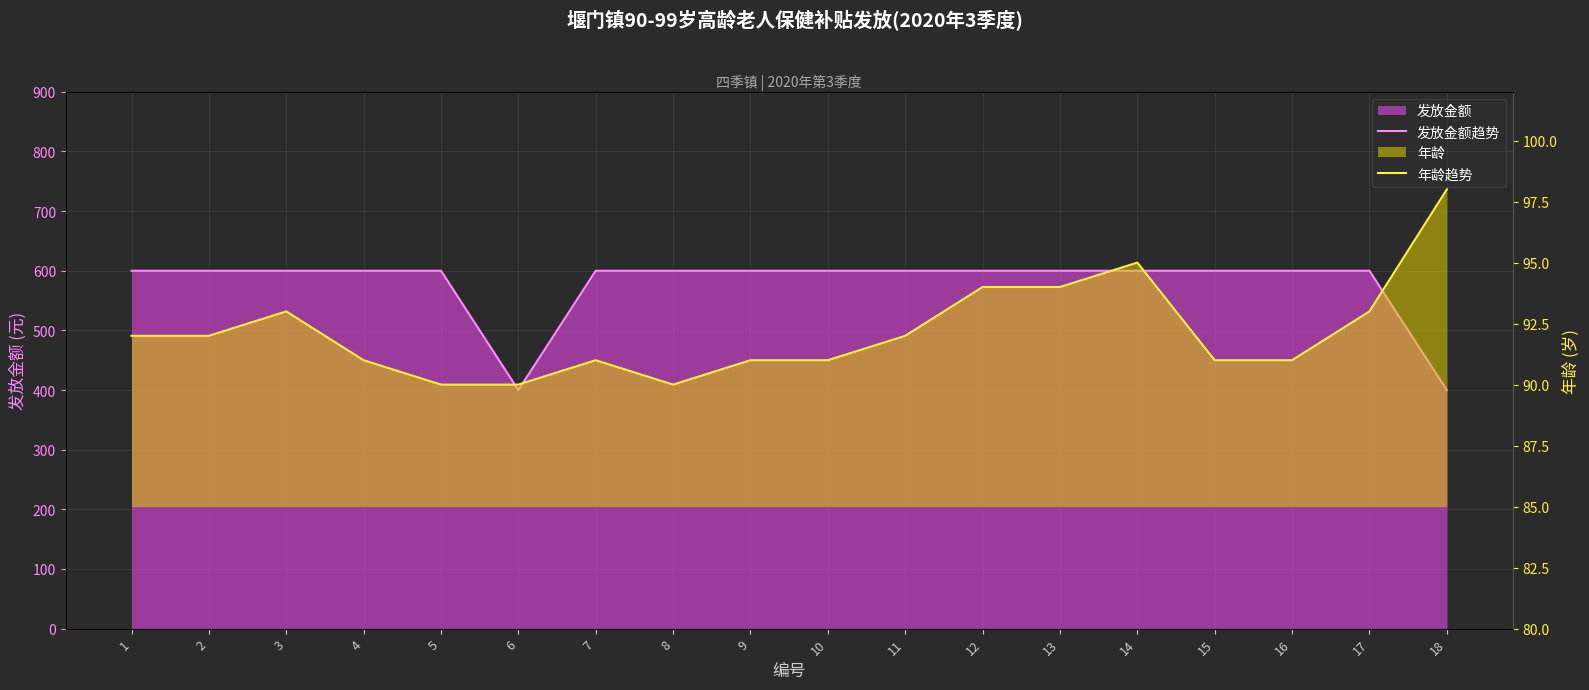

How many interior local valleys does the 发放金额趋势 series have?

1